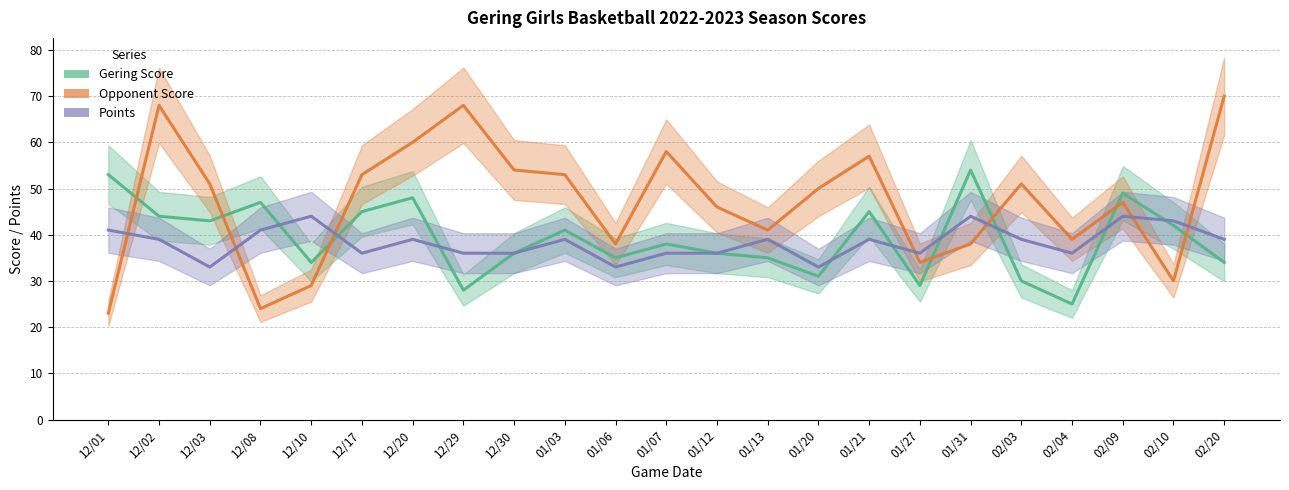

How many lines are shown in the chart?

3